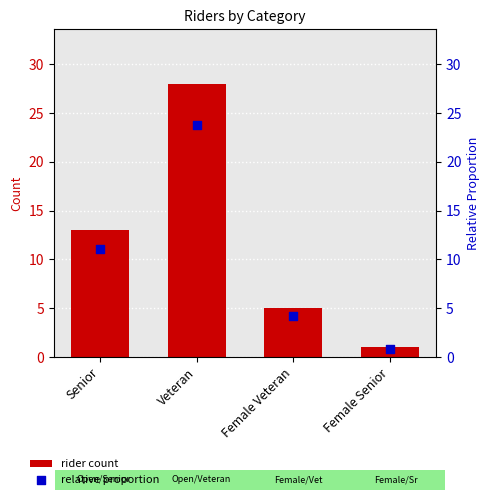

What are all the series names shown in the legend?

rider count, relative proportion